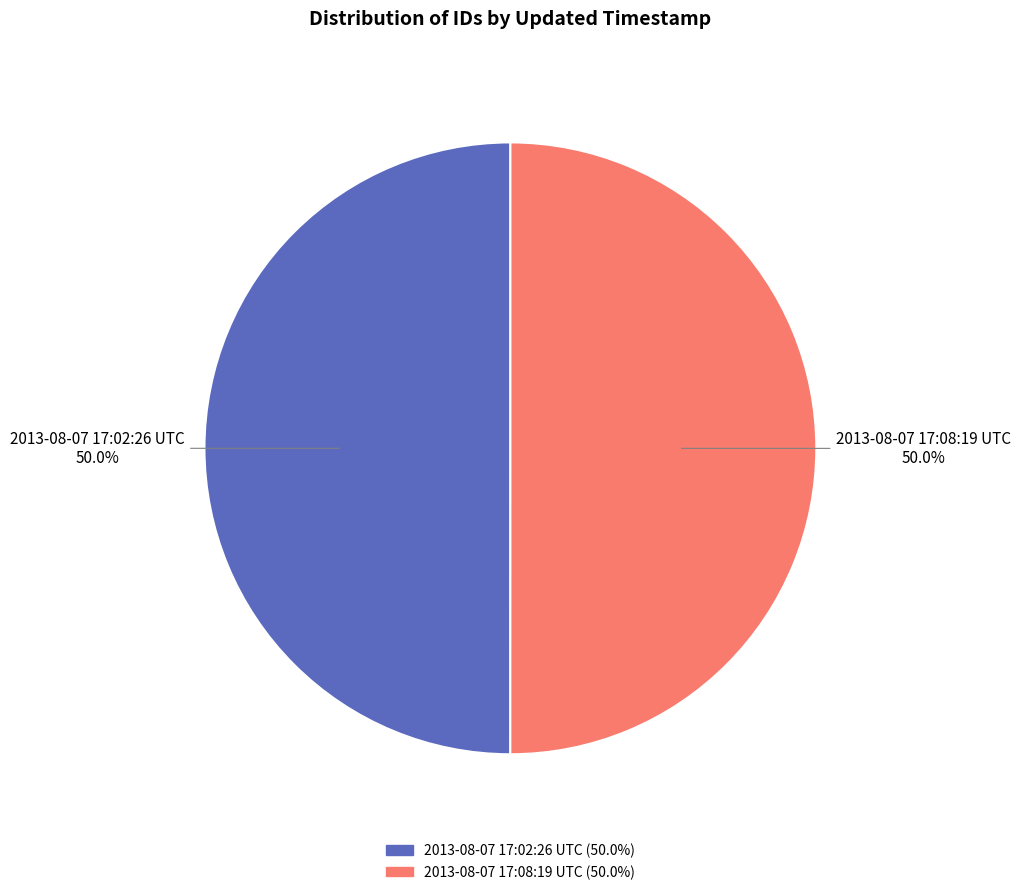

How many segments does this pie chart have?

2